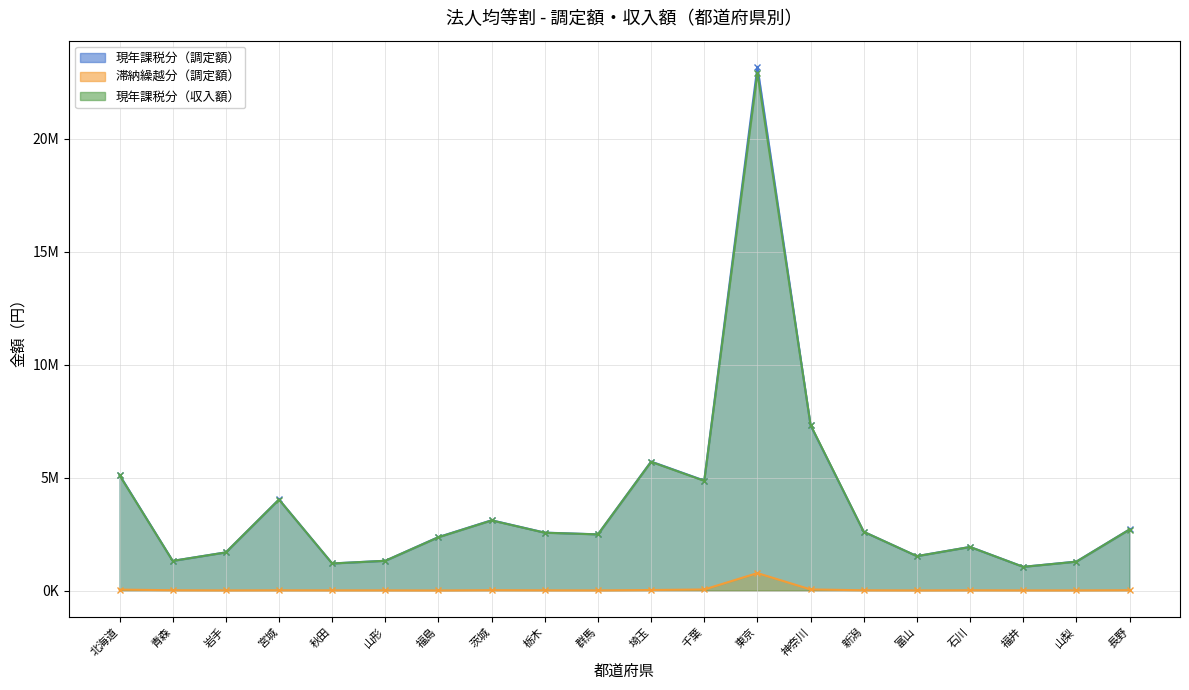

Read the 現年課税分（調定額） value at 東京, to the nearest 10.

23183220